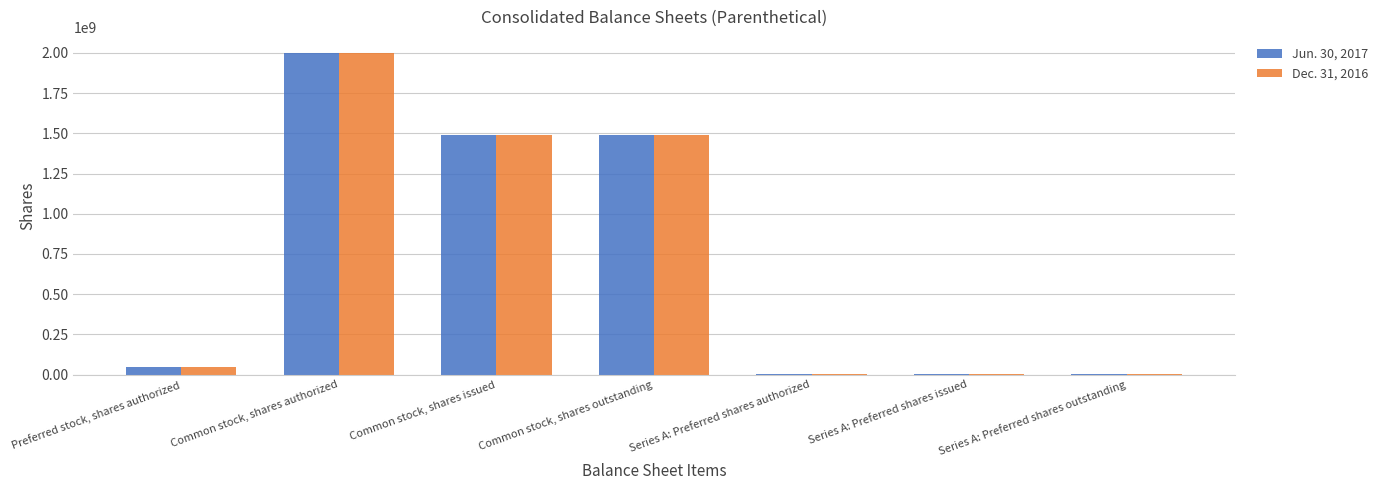

What is the highest value of the Jun. 30, 2017 series?

2000000000